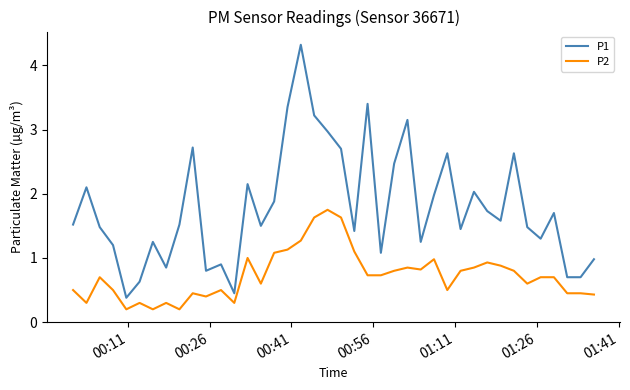

Which series has the largest range (max minus min)?

P1